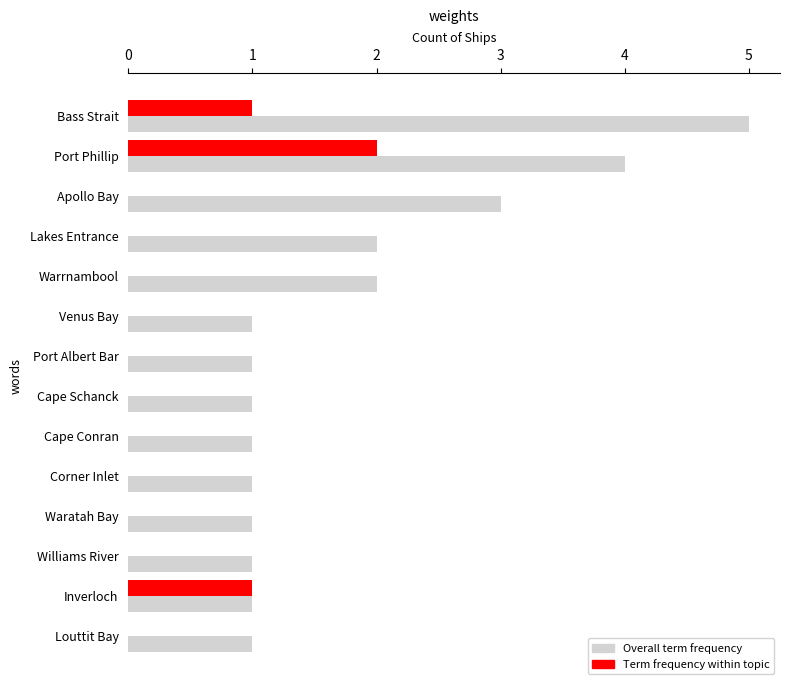

What is the sum of all Overall term frequency values?

25